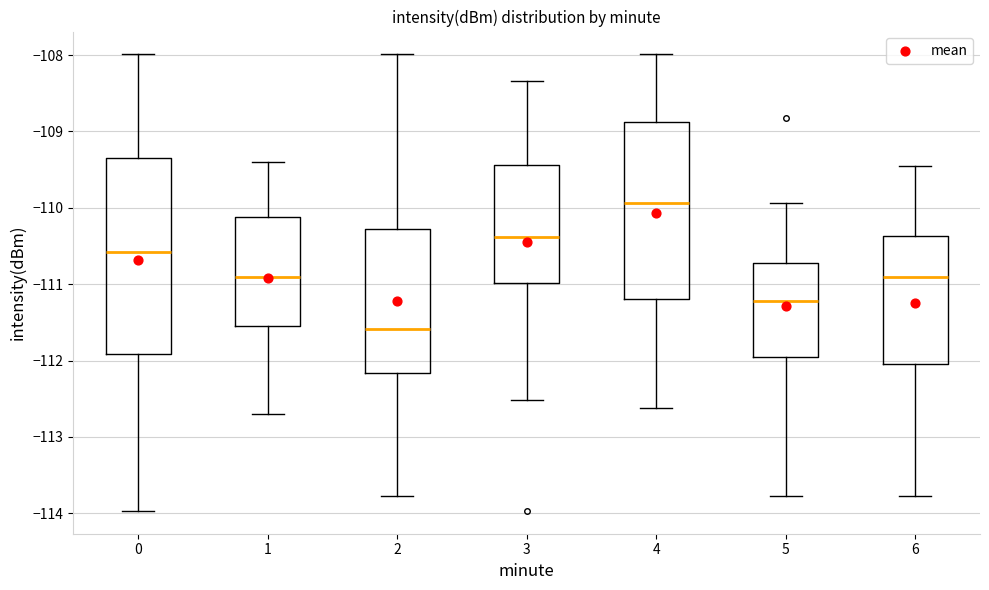

Which box is the tallest, from its lower edge to its upper edge?

0